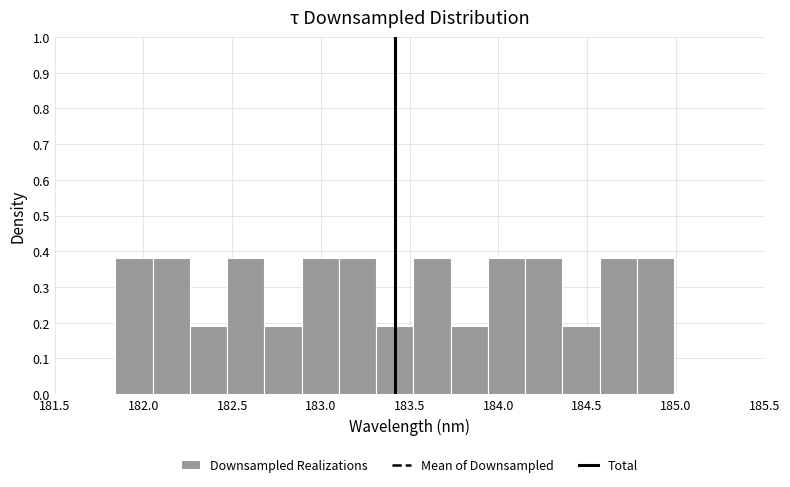

Reading left to right, list every bar in this chart as the range it spans on the x-axis followed by its height. Neither the bar edges nor the heights are printed on the chart, so give them approximately, as read against the axes.

181.85 to 182.05: 0.38
182.05 to 182.25: 0.38
182.25 to 182.45: 0.19
182.45 to 182.70: 0.38
182.70 to 182.90: 0.19
182.90 to 183.10: 0.38
183.10 to 183.30: 0.38
183.30 to 183.50: 0.19
183.50 to 183.75: 0.38
183.75 to 183.95: 0.19
183.95 to 184.15: 0.38
184.15 to 184.35: 0.38
184.35 to 184.55: 0.19
184.55 to 184.80: 0.38
184.80 to 185.00: 0.38